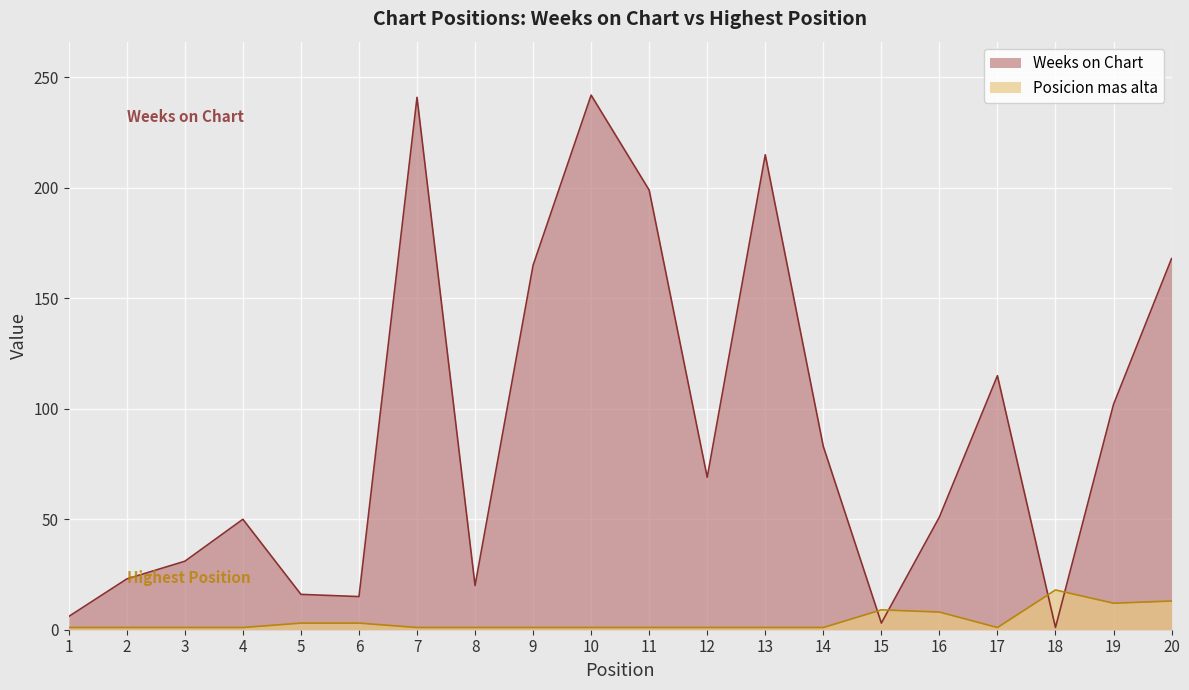

Which series has the largest total across all categories?

Weeks on Chart